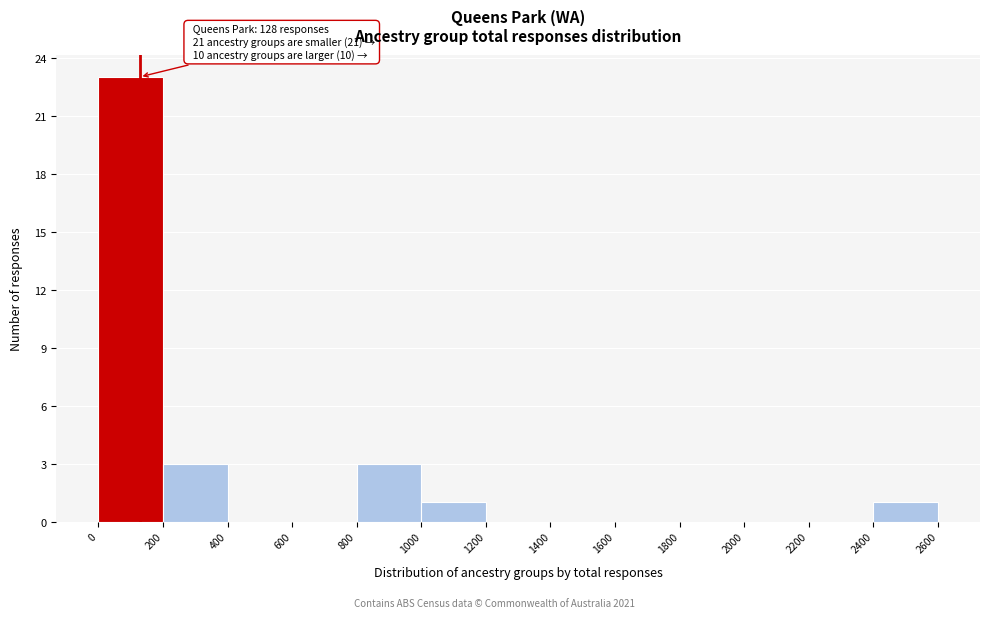

Which range on the x-axis has the tallest bar?

0 to 200